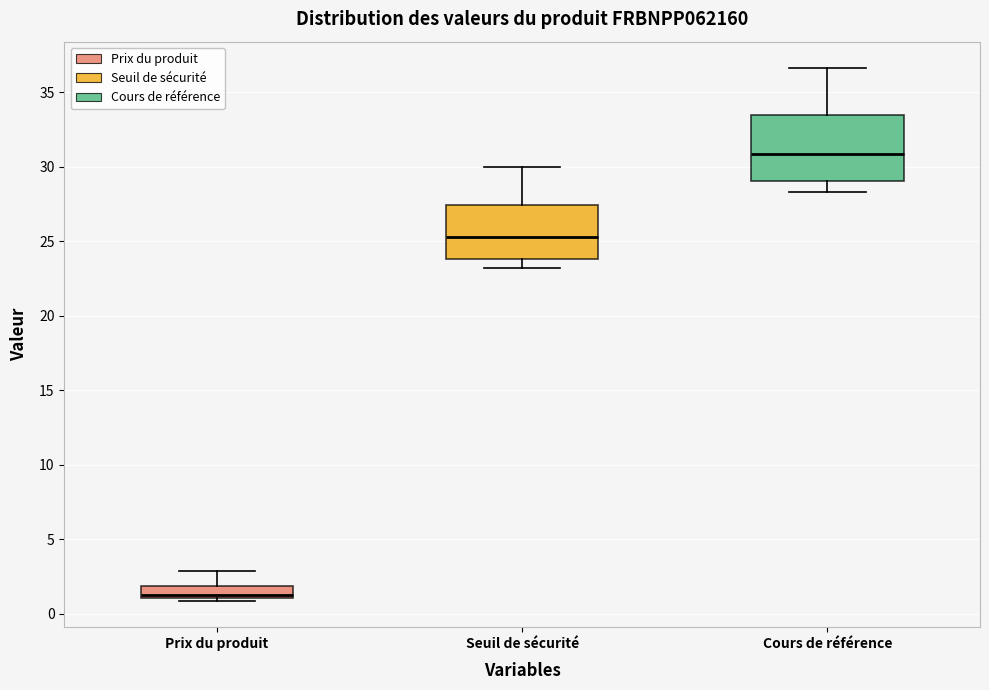

Where is the lower edge of the box for Seuil de sécurité on the y-axis? The values are not printed on the chart, so give them approximately, as read against the axis.

24.0